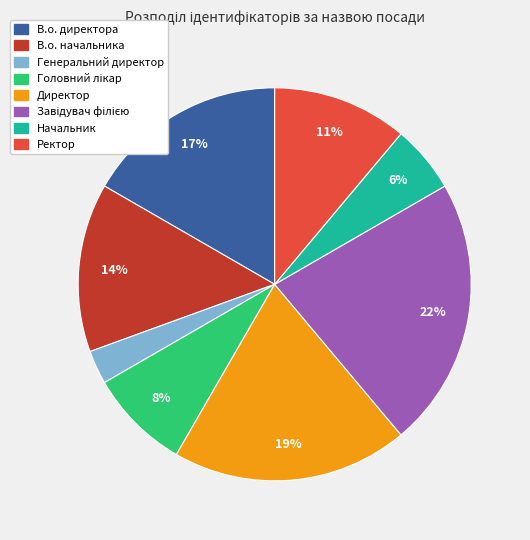

To the nearest percent, what percentage of the pie is В.о. директора?

17%